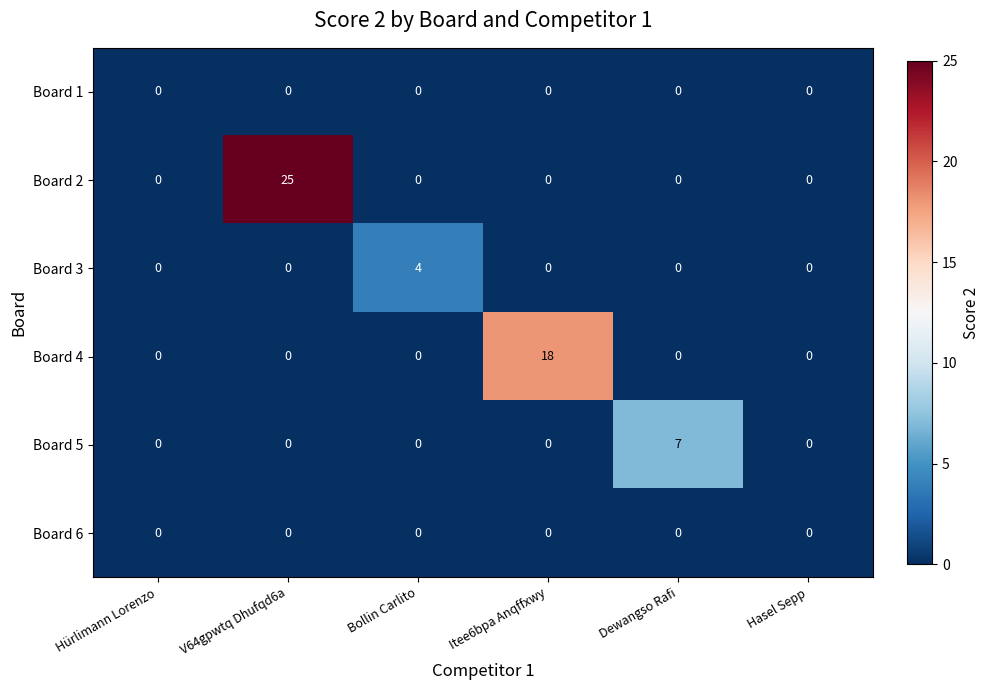

Which series has the widest spread of values?

Board 2